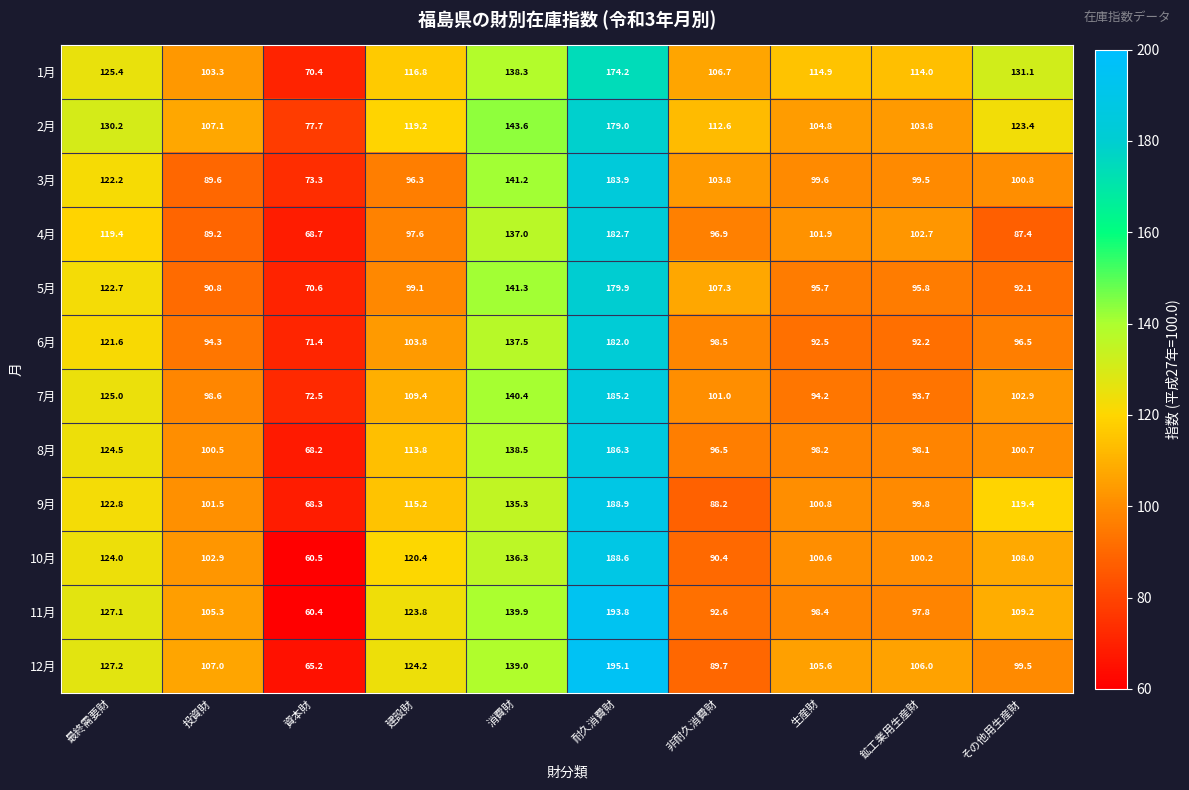

What is the approximate value of 3月 at 建設財?

96.3